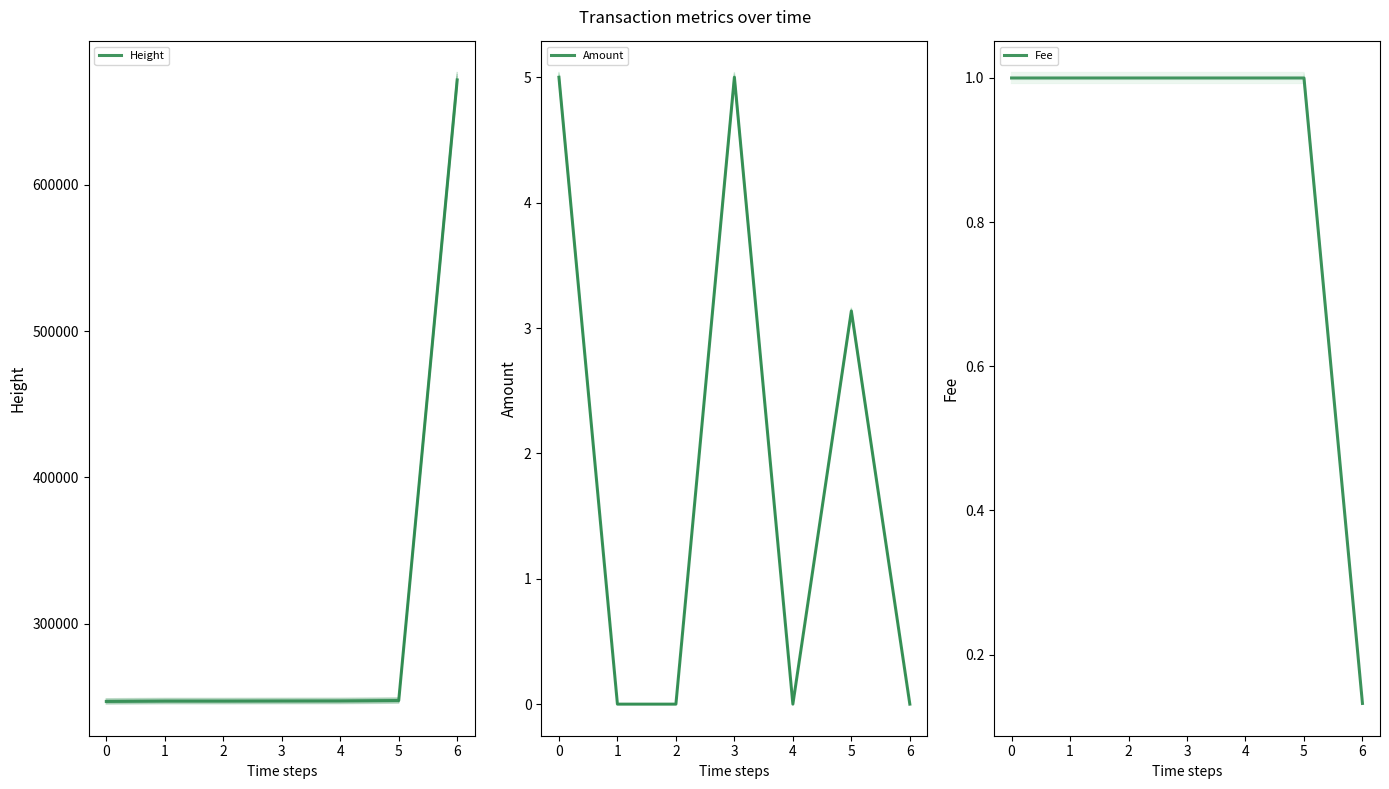

Where do Amount and Fee_trace first cross each other?

0 and 1